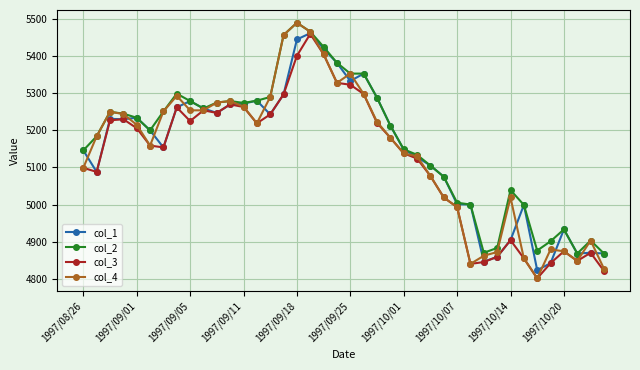

Which series has the largest range (max minus min)?

col_4